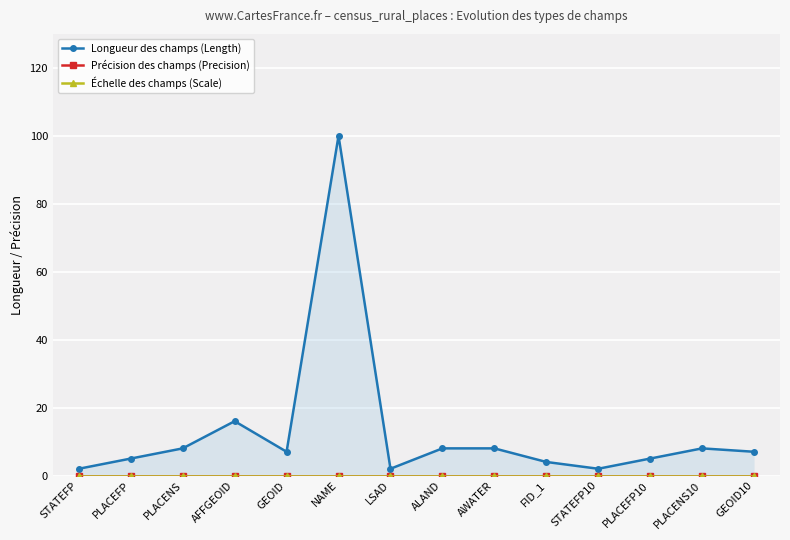

Between PLACENS and PLACEFP10, which is larger?

PLACENS